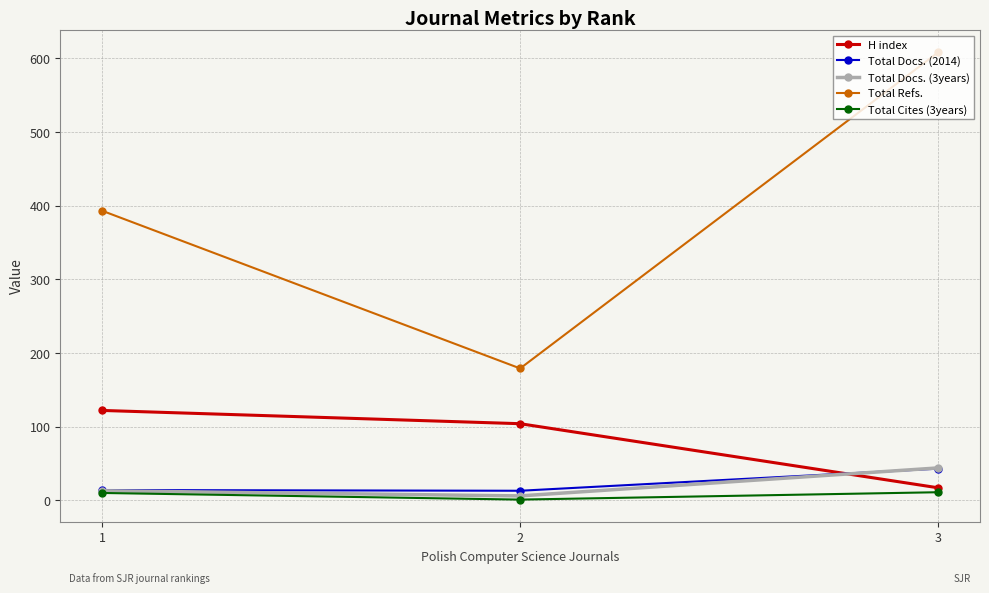

At how many categories does at least one series exceed 140?

3